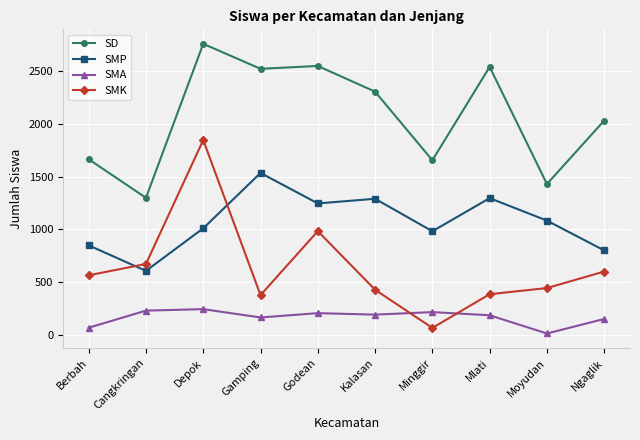

What is the difference between the maximum and second lowest values in the SD series?

1330